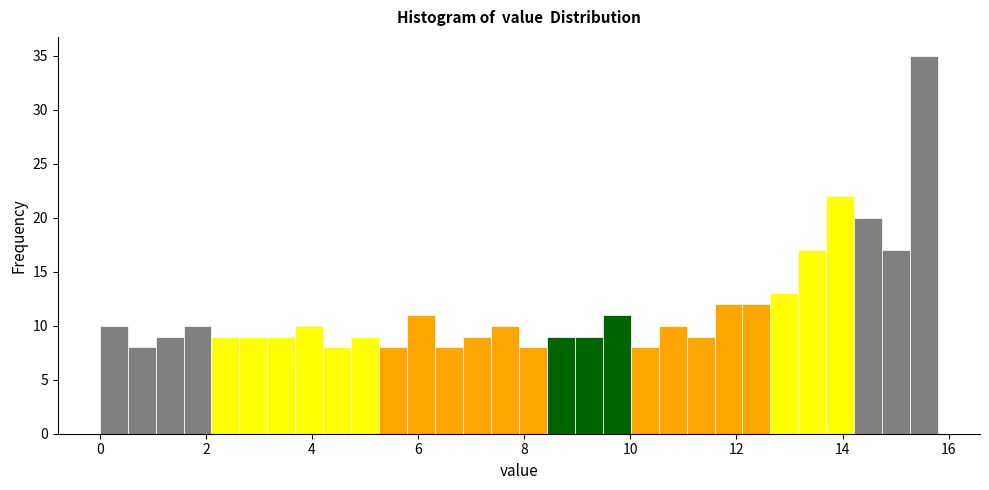

Around what value on the x-axis is the tallest bar? Give the approximate position of its centre, as read against the axis.

15.6